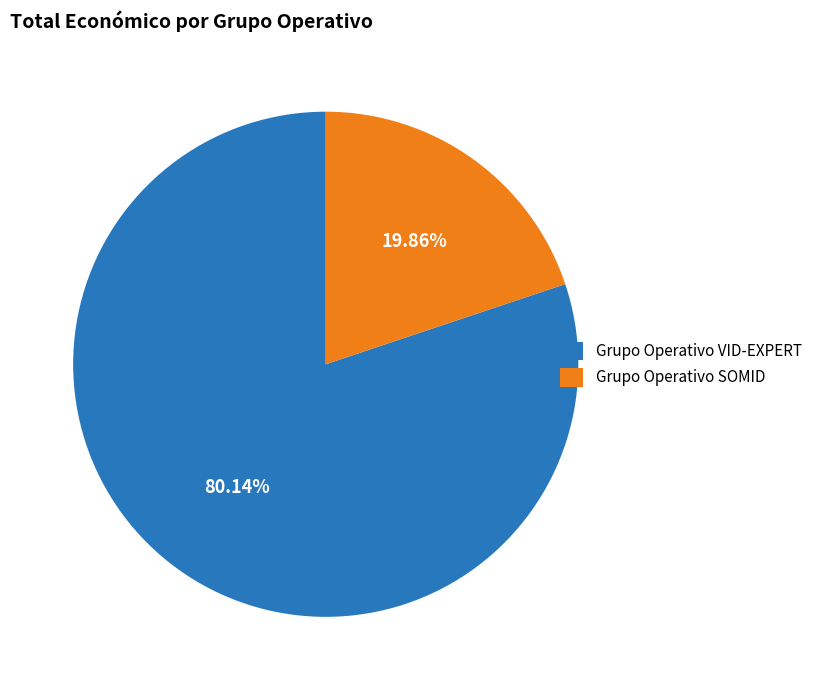

Approximately how many times larger is the value at Grupo Operativo VID-EXPERT compared to Grupo Operativo SOMID?

4.0